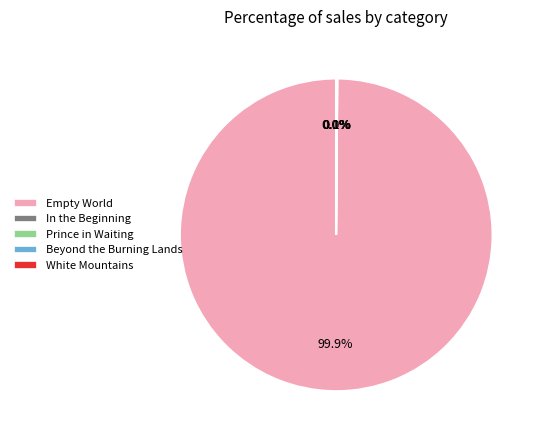

The Empty World slice represents 100% of the pie. True or false?

True